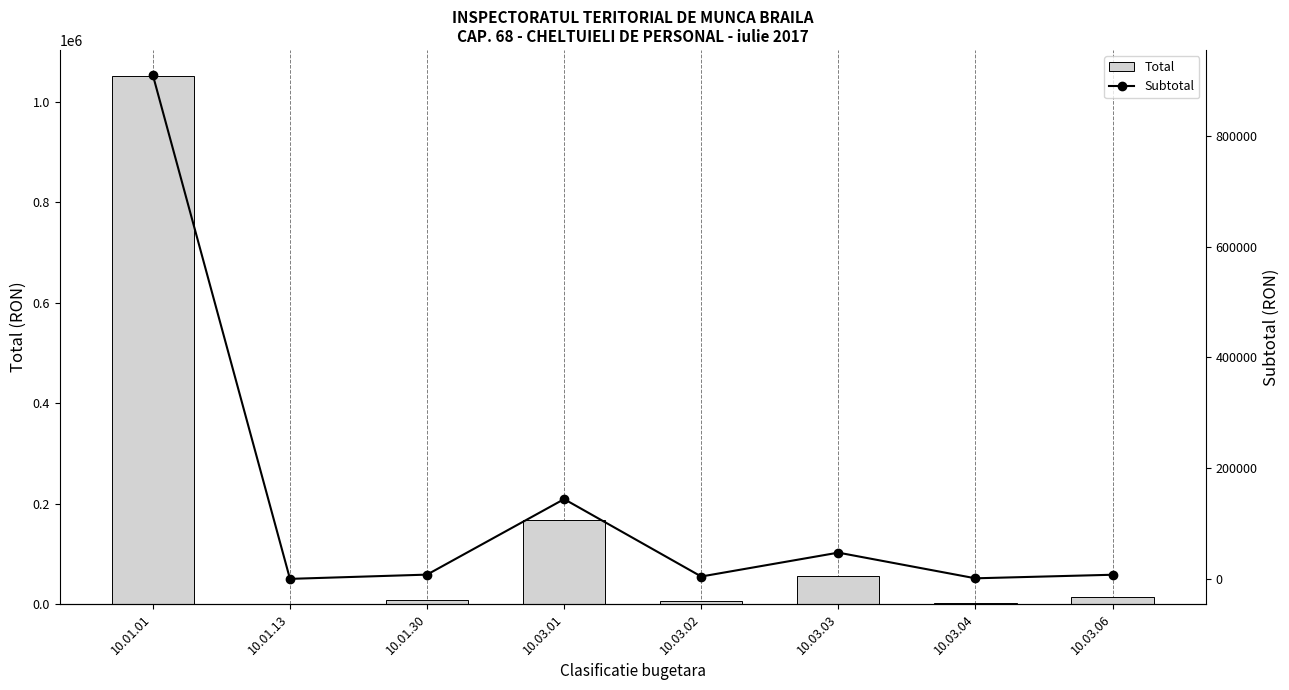

Rank the series at 10.01.01 from highest to lowest value.

Total, Subtotal